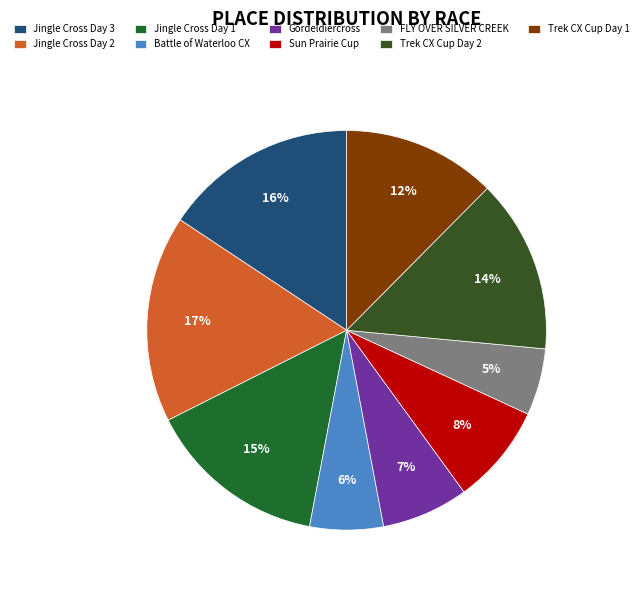

Does any single category account for the majority?

No